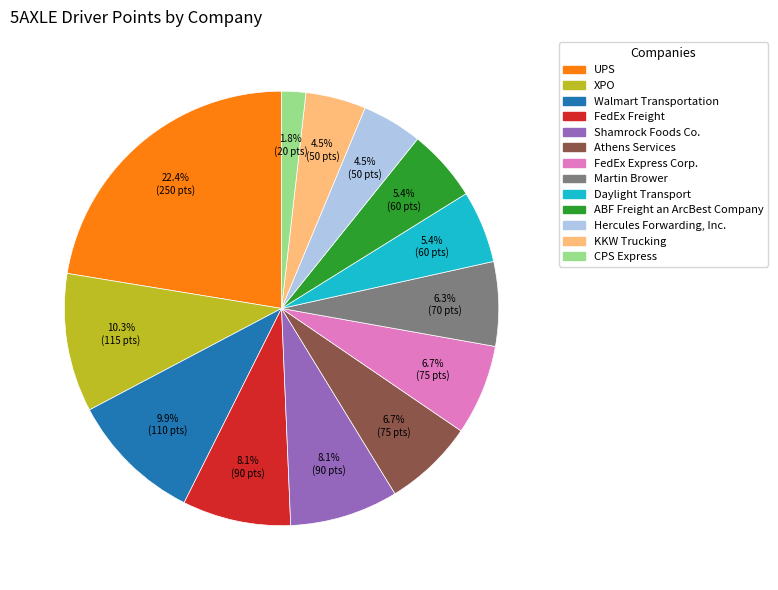

Combined, do Walmart Transportation and XPO account for over 50%?

No